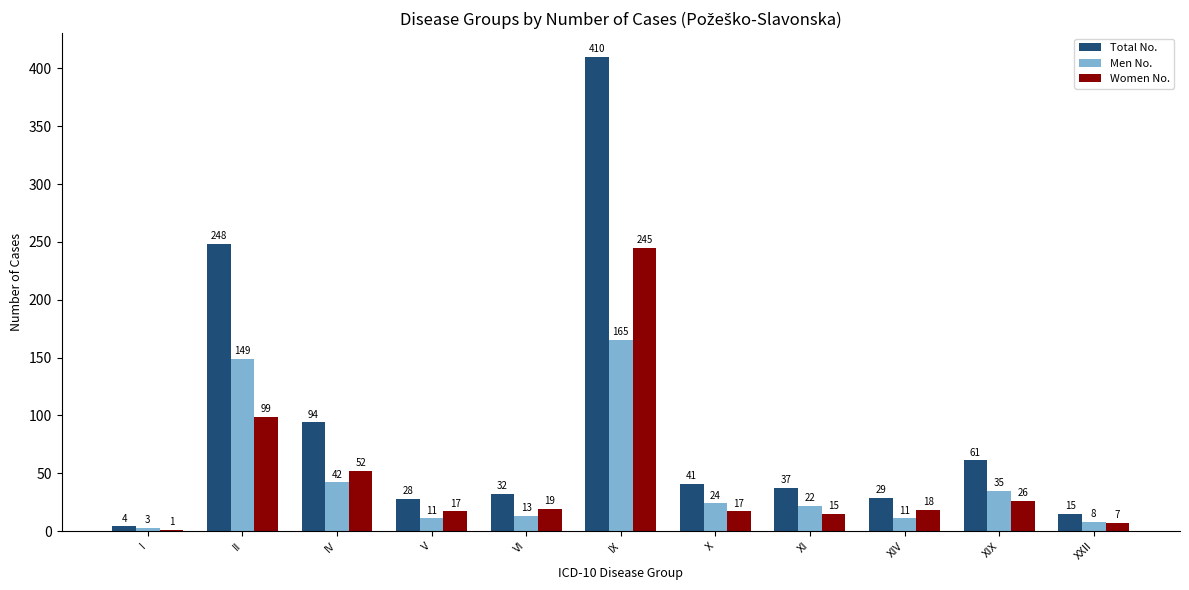

How many groups of bars are there?

11